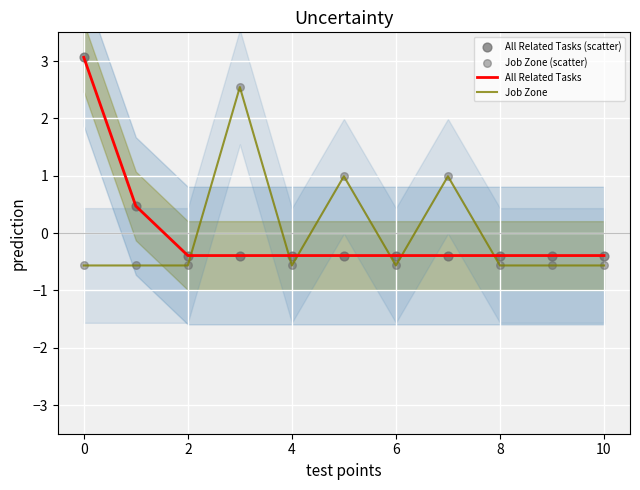

Is it true that Job Zone equals -0.9 at 4?

False